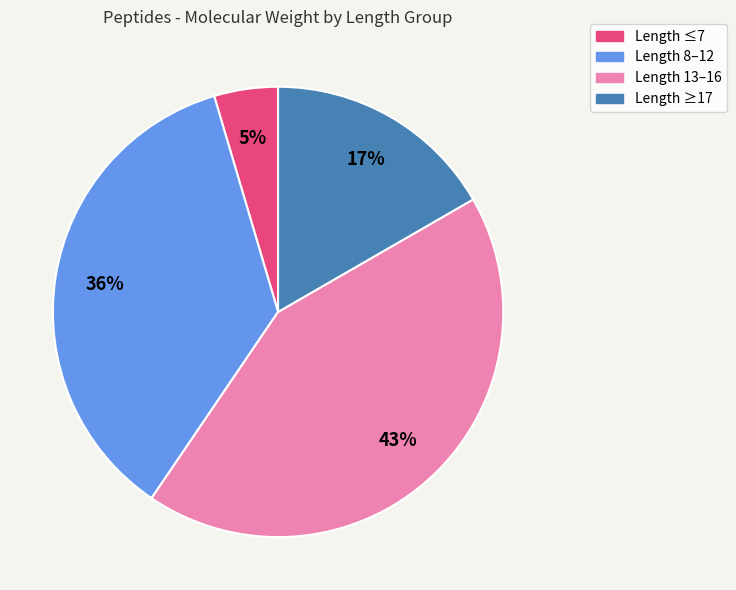

Which has a higher value, Length 13–16 or Length 8–12?

Length 13–16